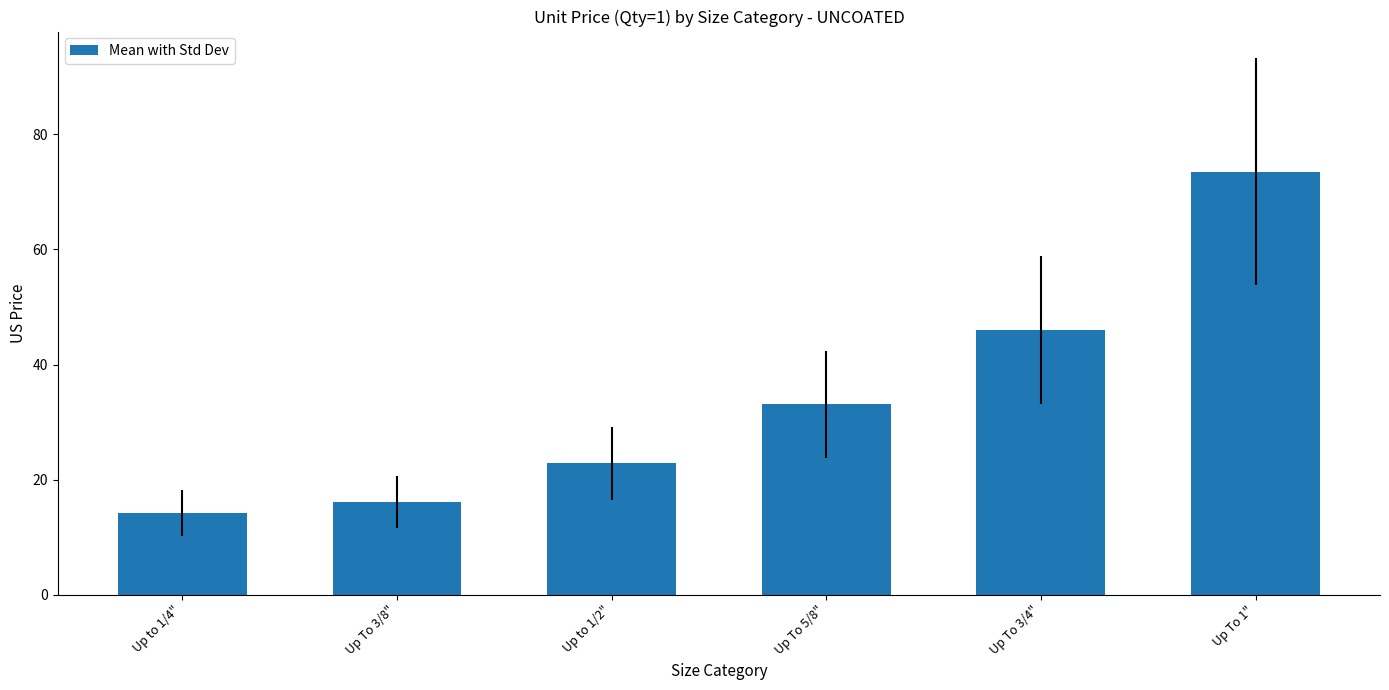

What is the difference between the maximum and minimum values?

59.3